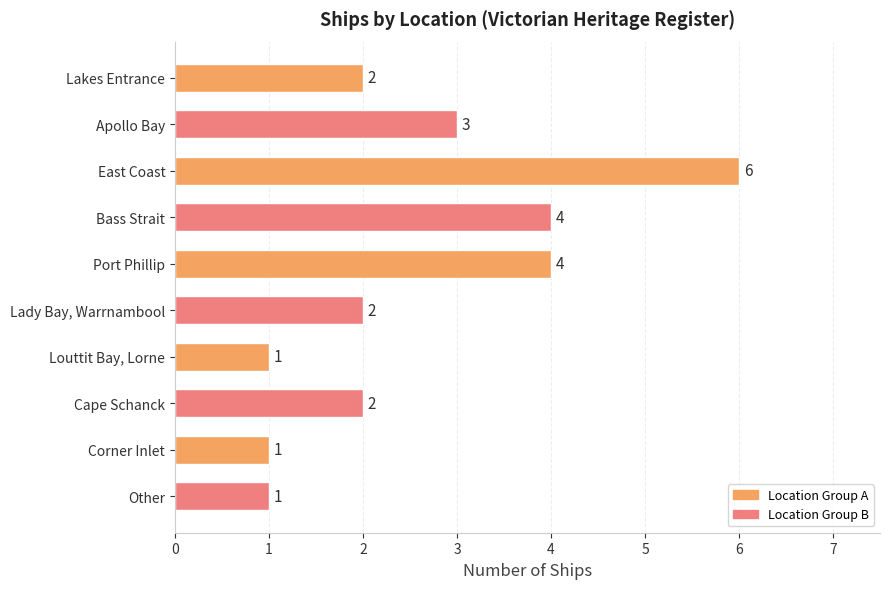

Between Port Phillip and Corner Inlet, which is larger?

Port Phillip